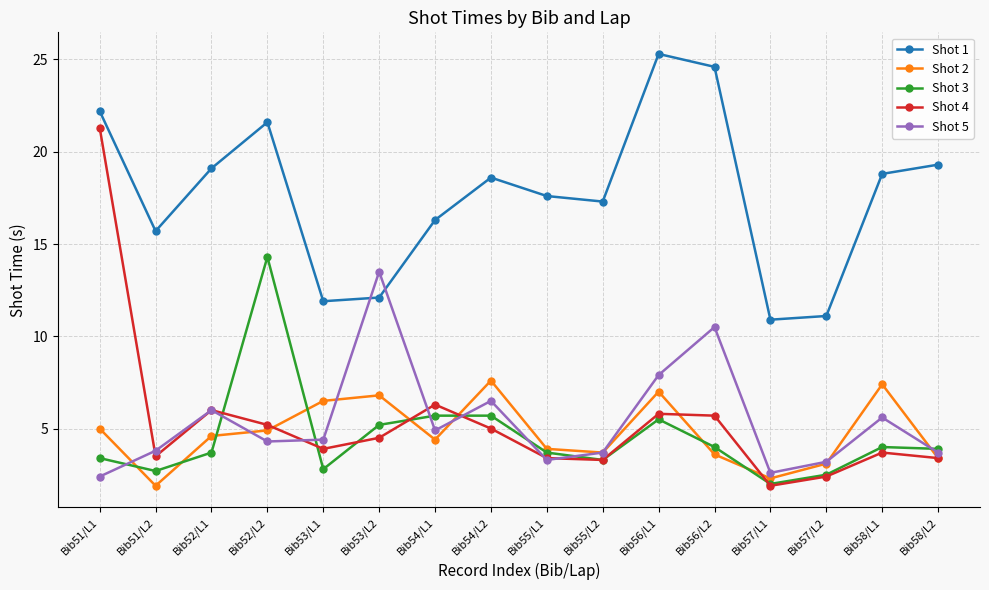

Where do Shot 4 and Shot 5 first cross each other?

Bib51/L1 and Bib51/L2